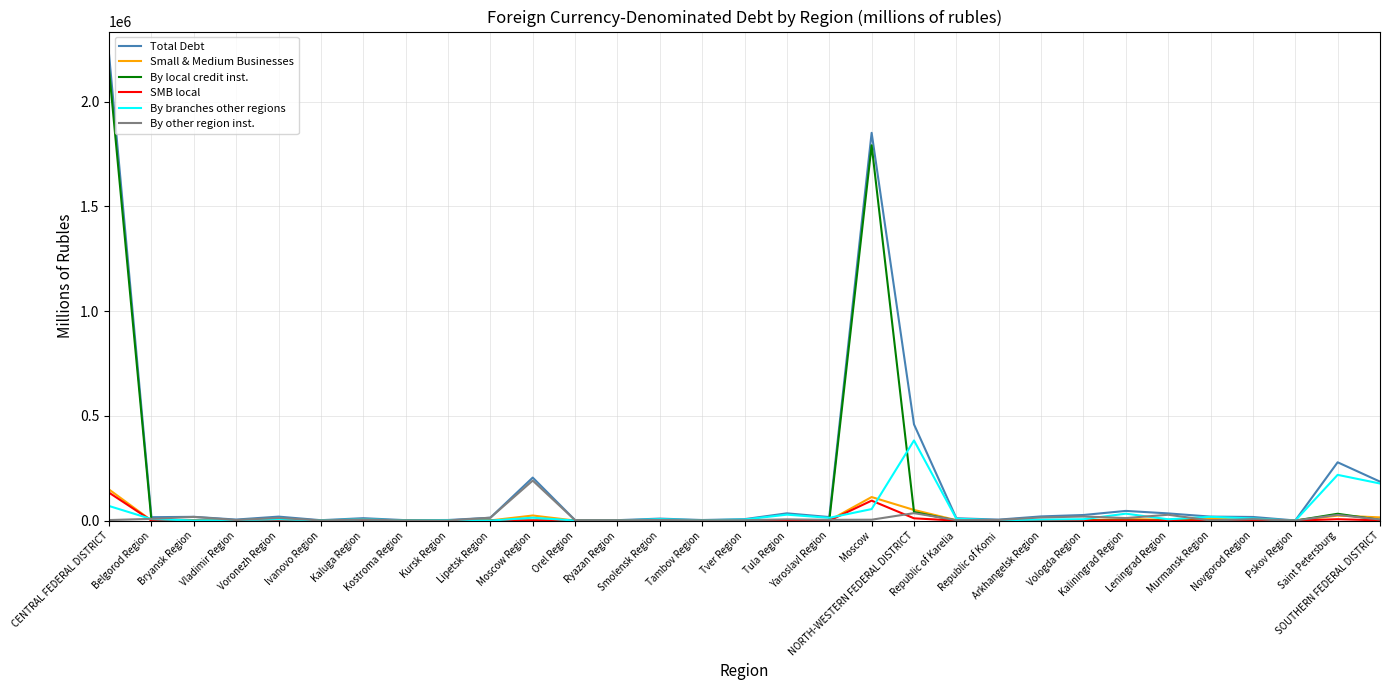

What is the greatest value displayed?

2222882